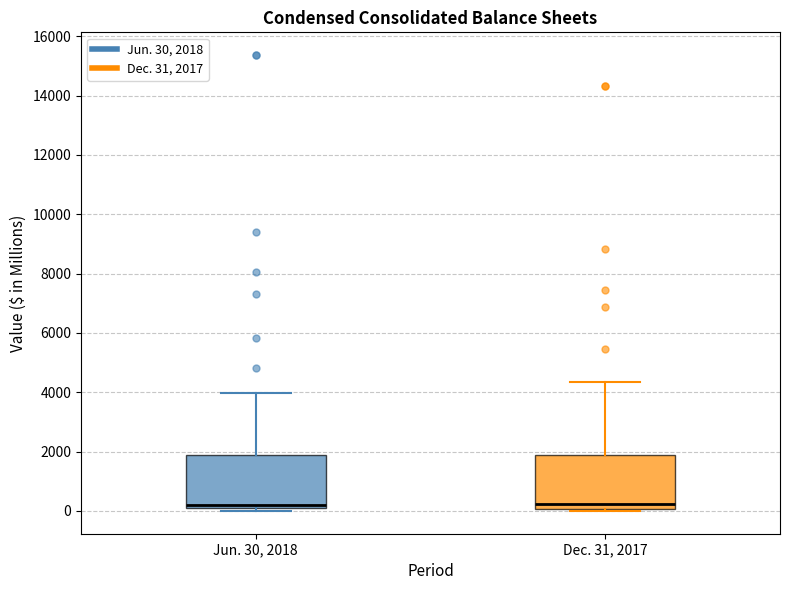

Reading left to right, read every box against the y-axis: the position of its median line, the range the box covers, and the ends of its whiskers. The values are not printed on the chart, so give them approximately, as read against the axis.

Jun. 30, 2018: median 200, box 0 to 1800, whiskers 0 (just below the box's lower edge) to 4000
Dec. 31, 2017: median 200, box 0 to 1800, whiskers 0 to 4400